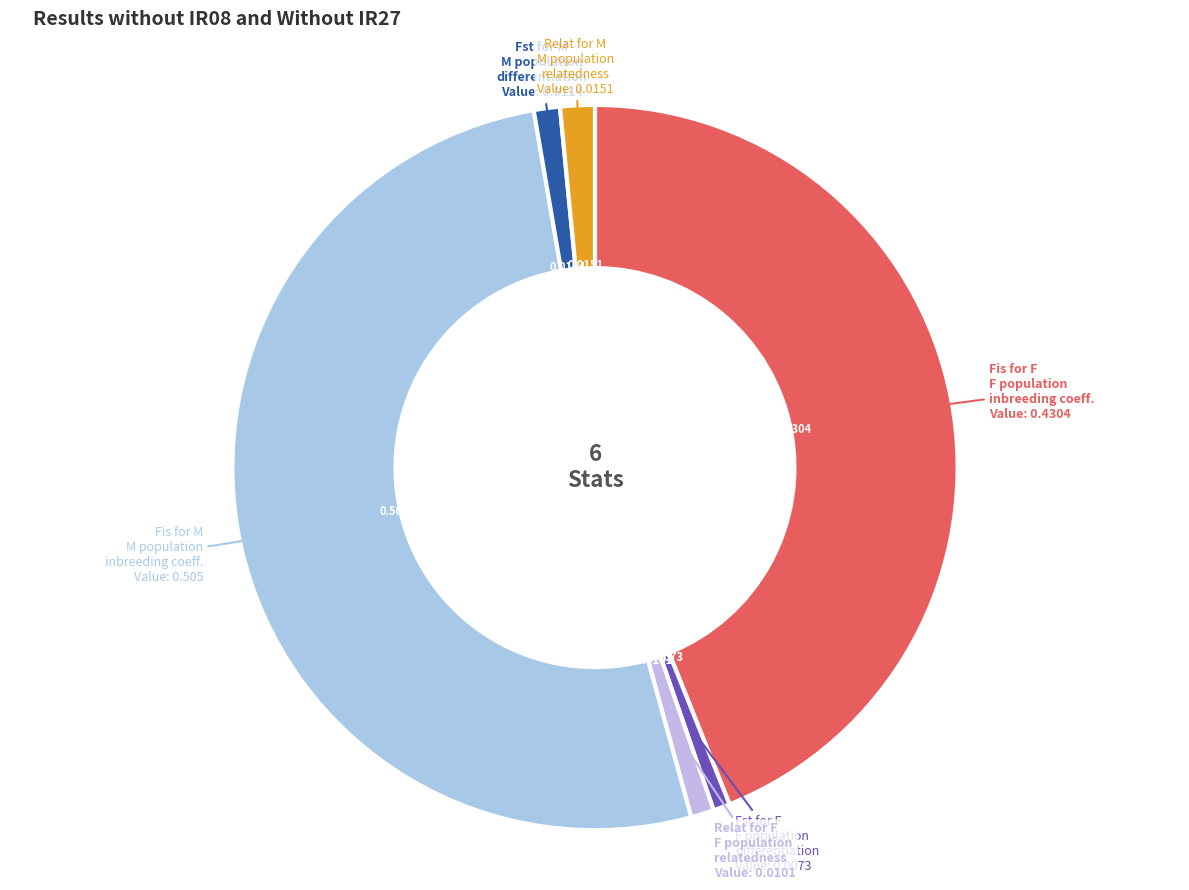

Which slice is the largest?

Fis for M